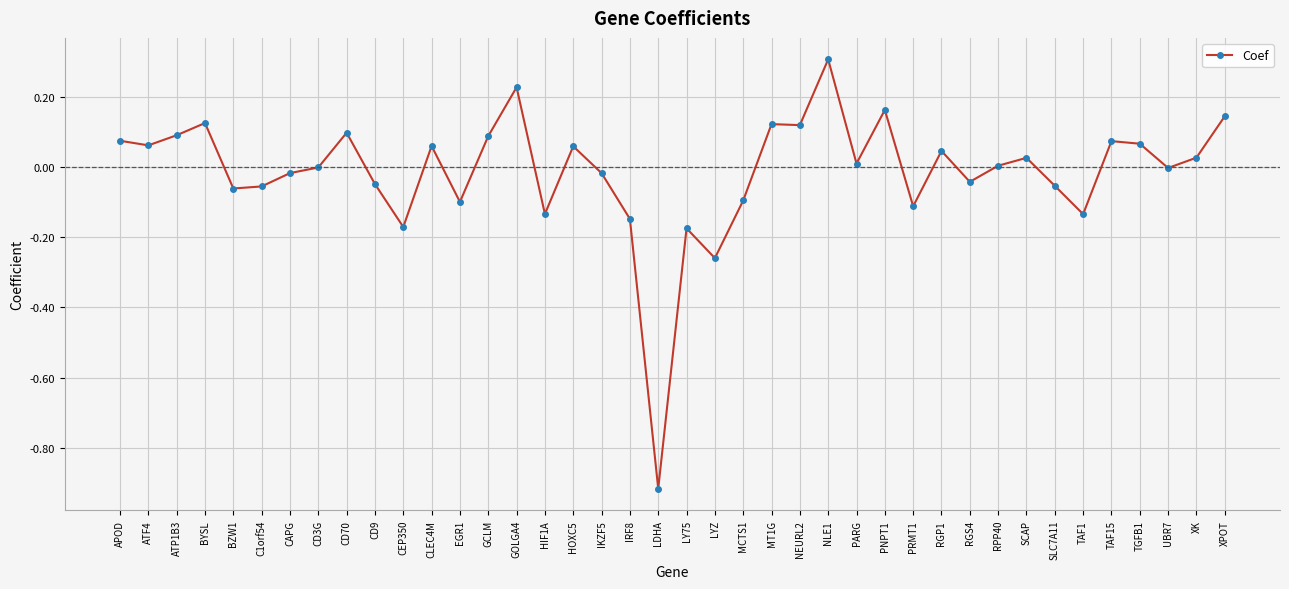

At which category does the chart reach its peak across all series?

NLE1